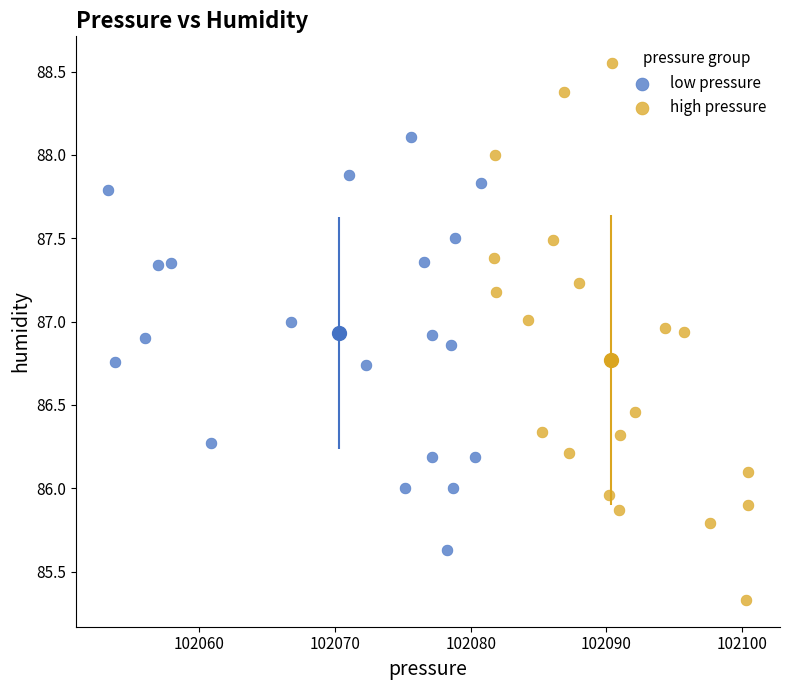

Which series has the widest spread of Y values?

high pressure